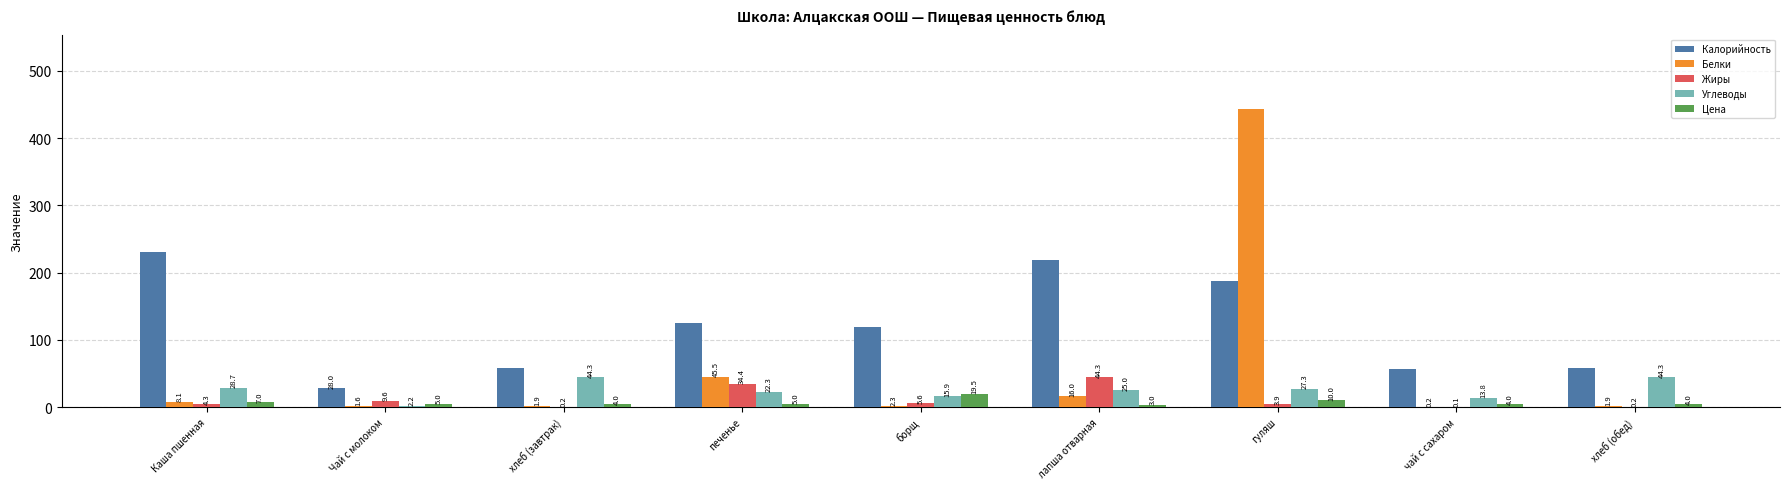

What is the difference between the Цена values at хлеб (завтрак) and печенье?

1.0